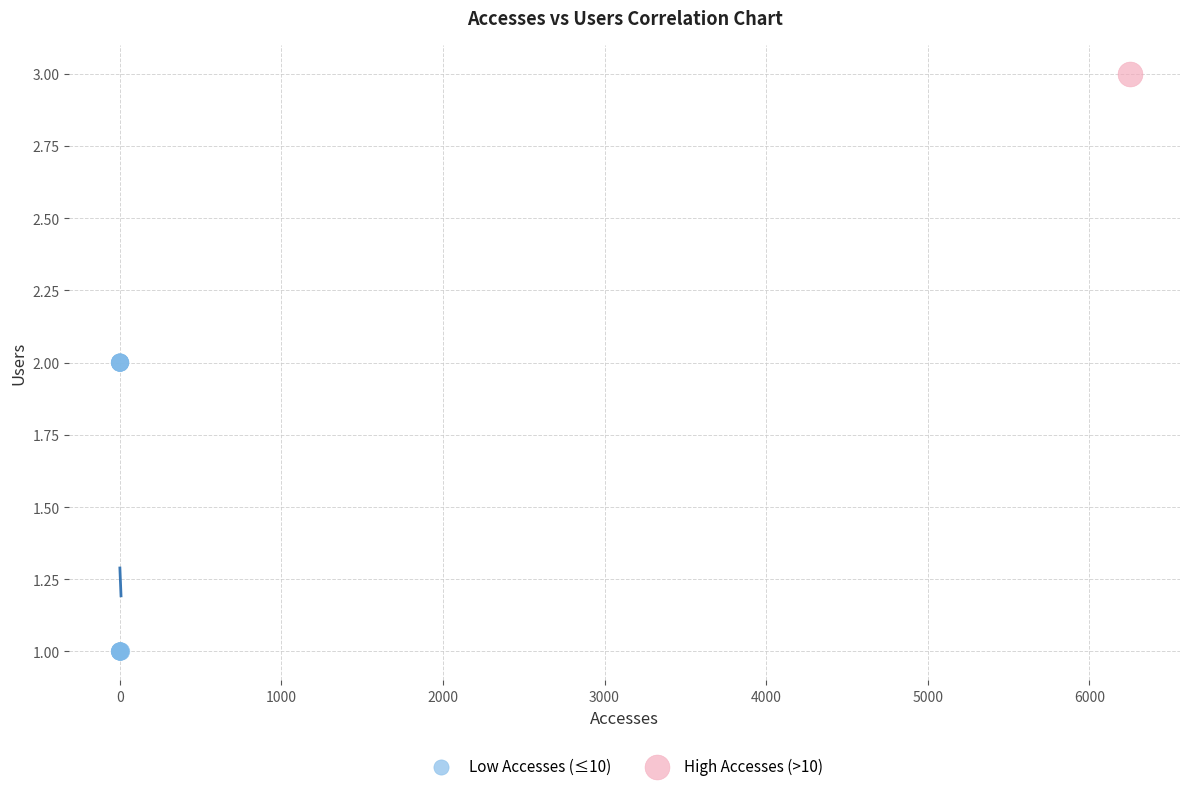

What are all the series names shown in the legend?

Low Accesses (≤10), High Accesses (>10)